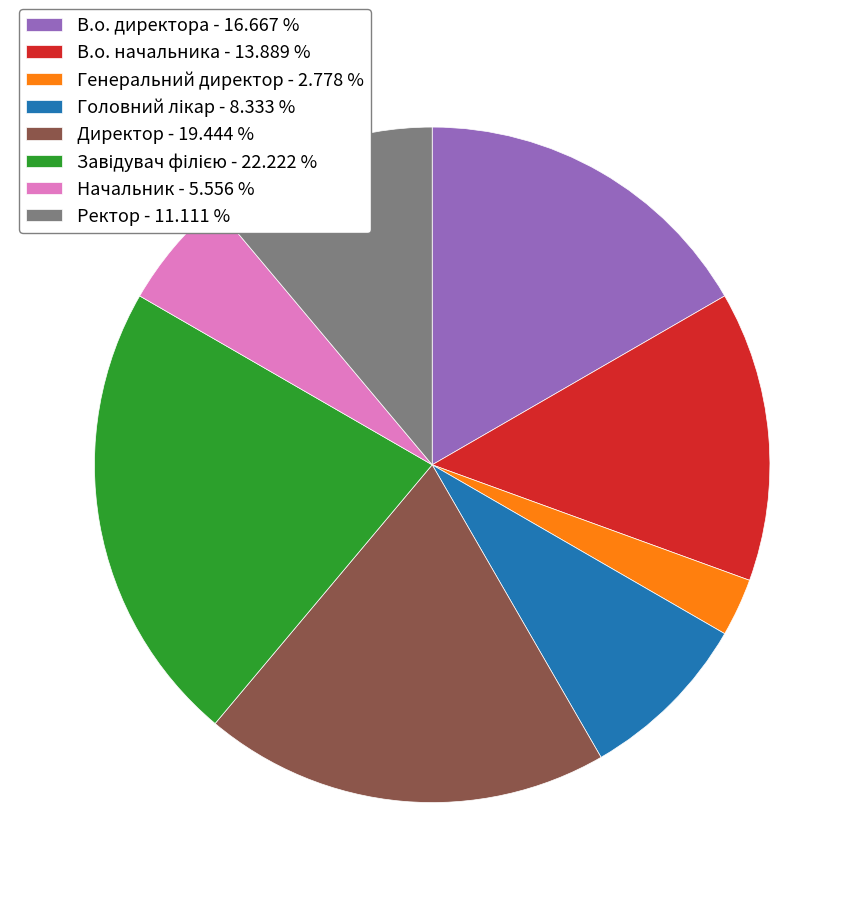

Is there a majority slice in this chart?

No